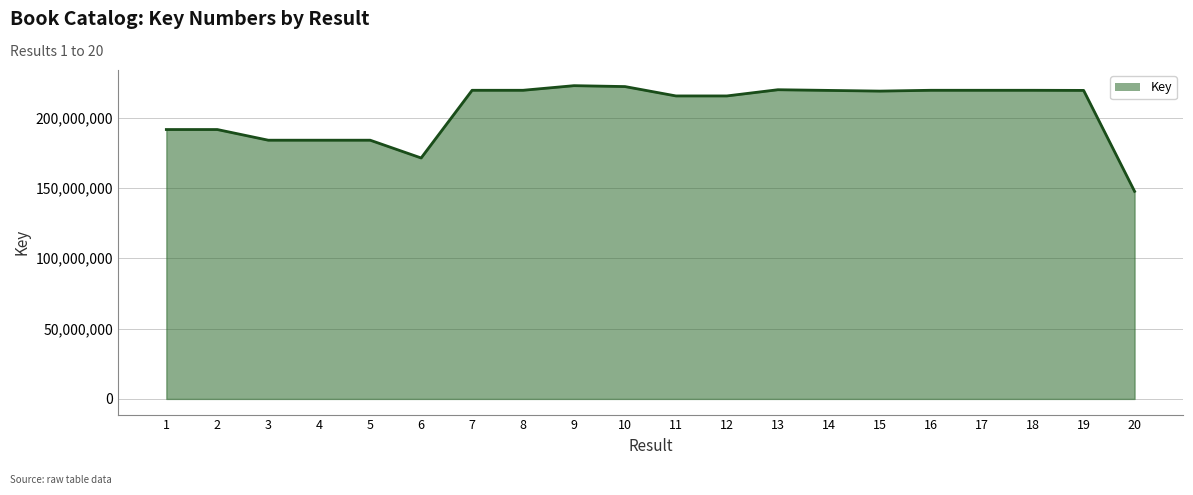

Approximately how many times larger is the value at 11 compared to 15?

1.0